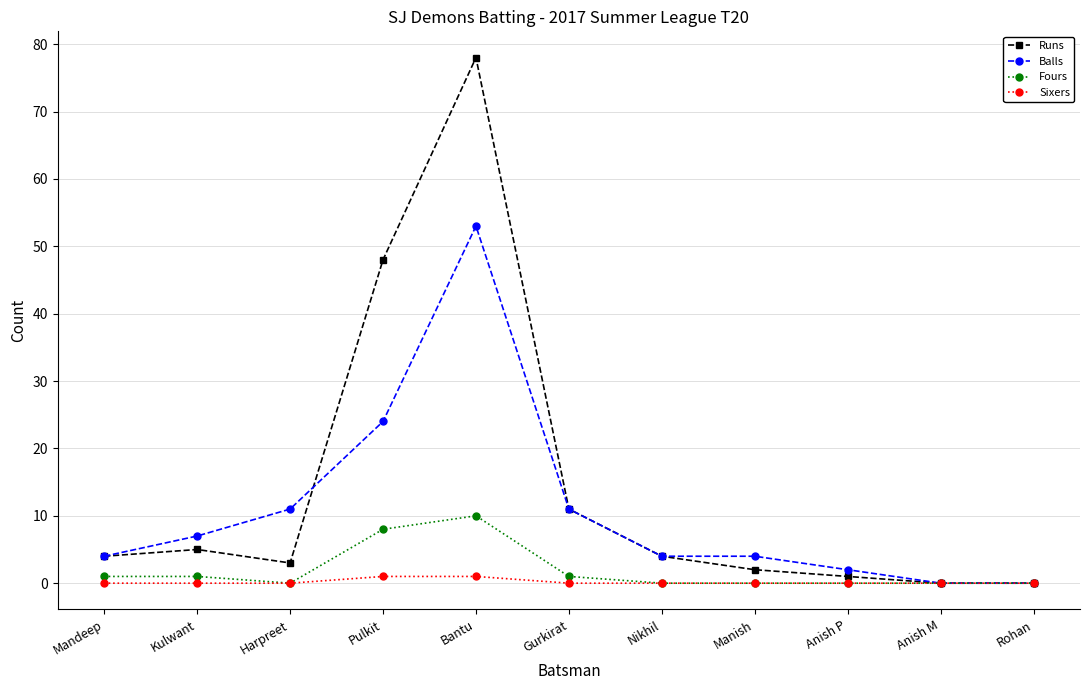

How many lines are shown in the chart?

4